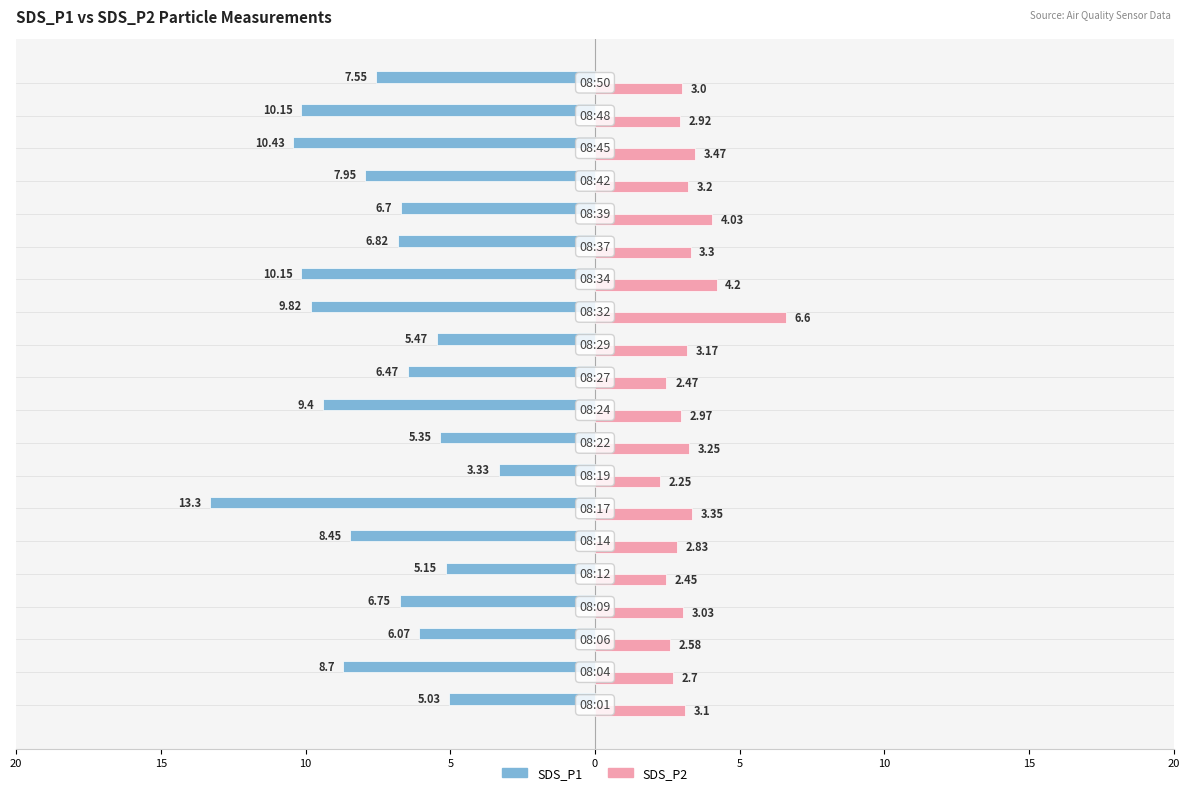

What are all the series names shown in the legend?

SDS_P1, SDS_P2